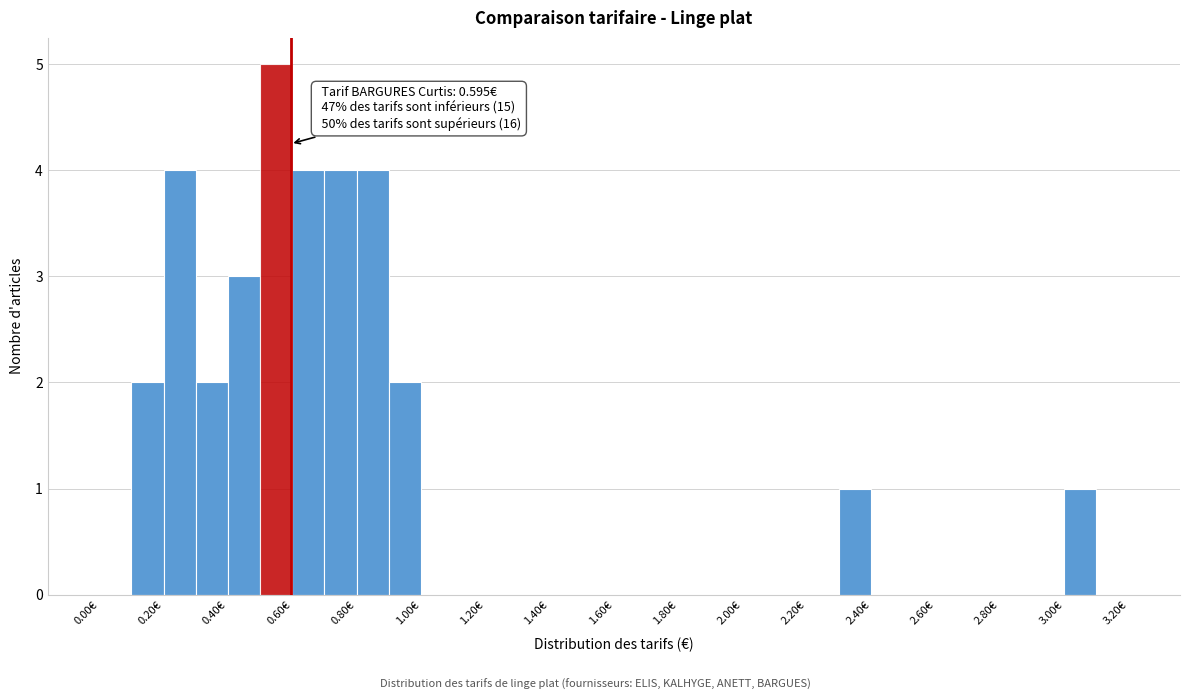

Over which range of the x-axis is the bar tallest?

0.5 to 0.6